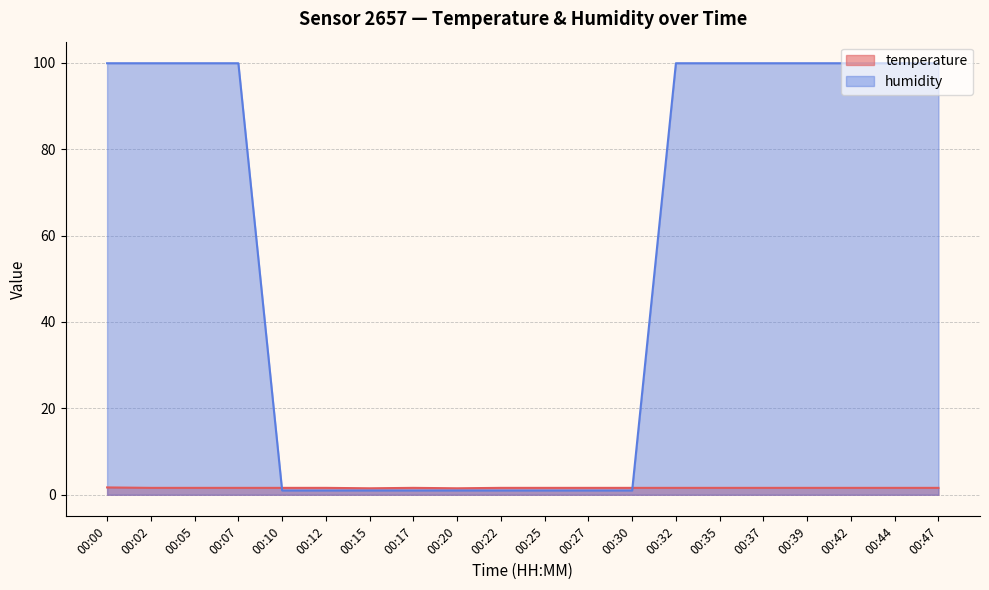

What is the difference between the maximum and minimum values in the humidity series?

98.9